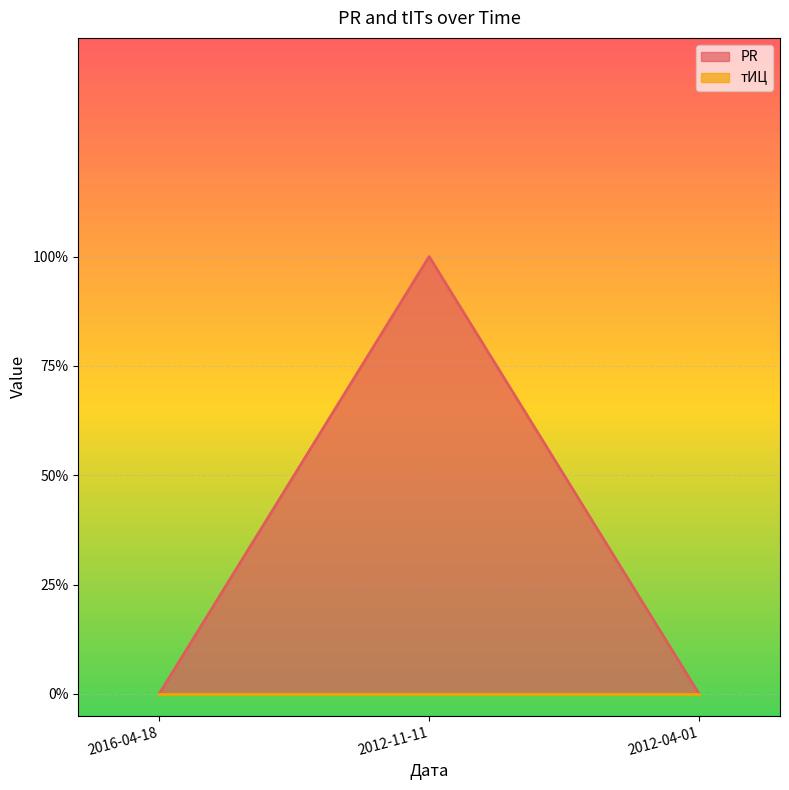

The value at 2012-11-11 is 2. True or false?

False